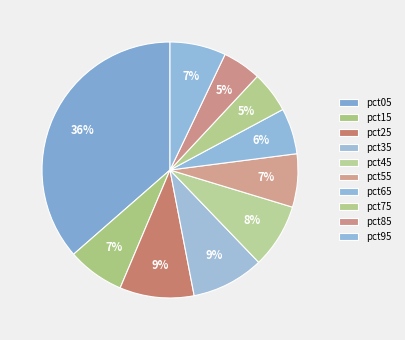

The pct55 slice represents 7% of the pie. True or false?

True